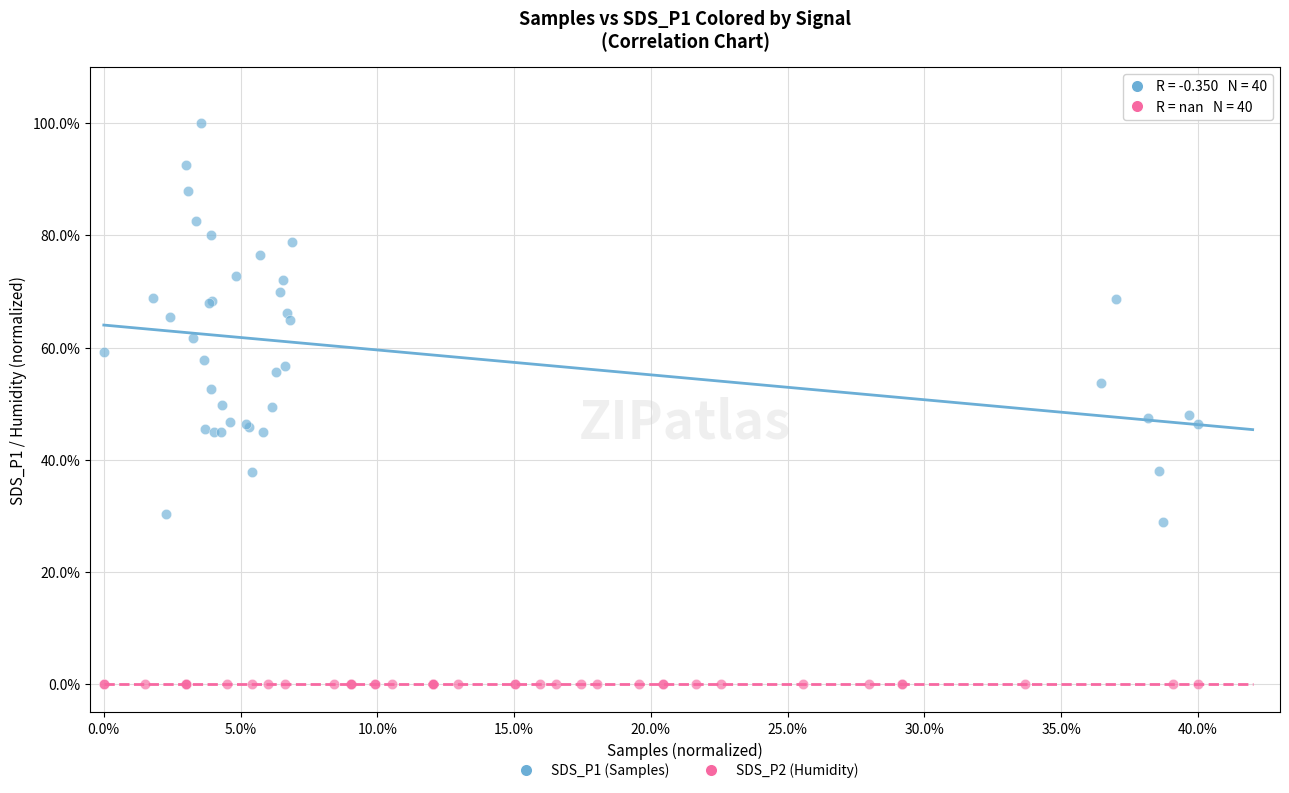

Which series reaches the minimum Y coordinate?

SDS_P2 (Humidity)